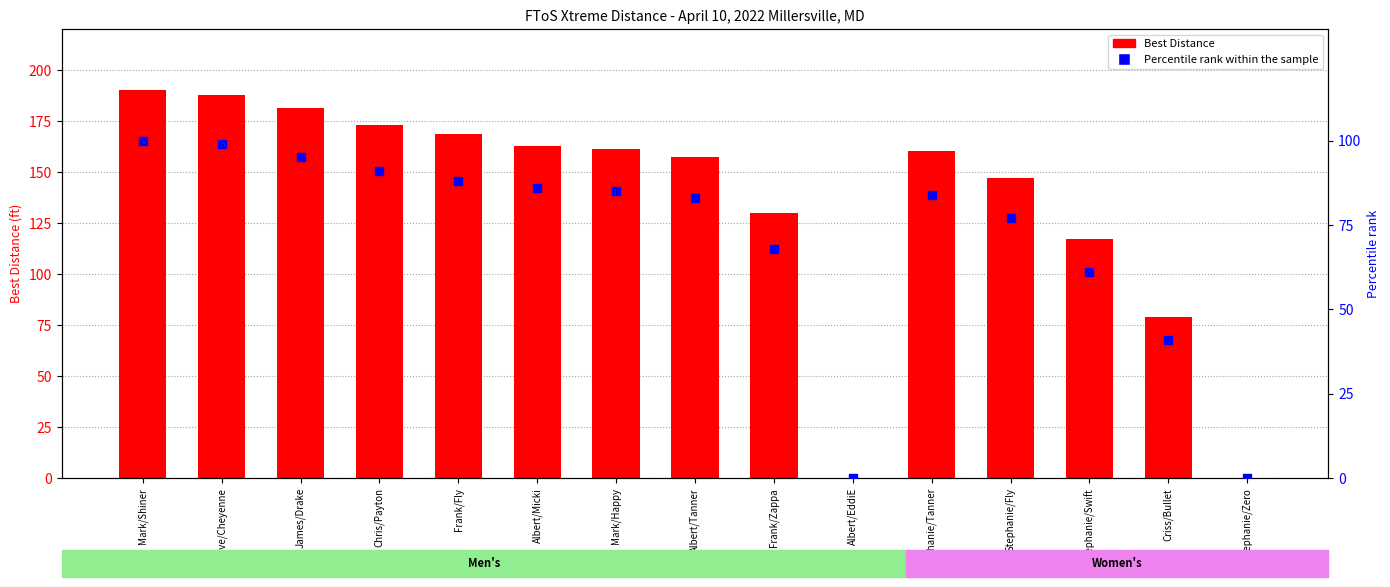

Which series has the widest spread of Y values?

Best Distance